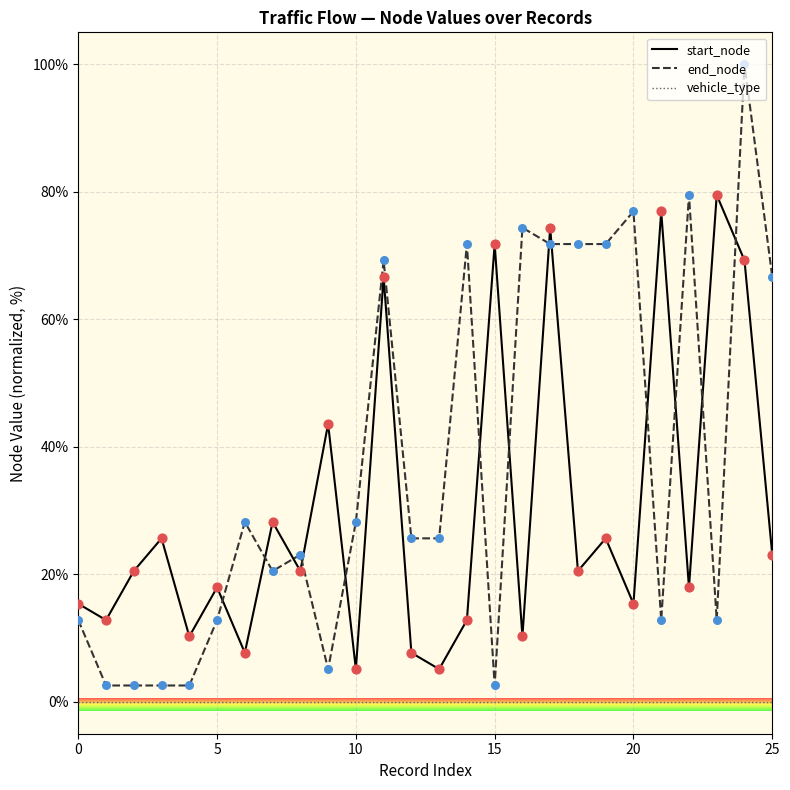

Which series has the largest total across all categories?

end_node